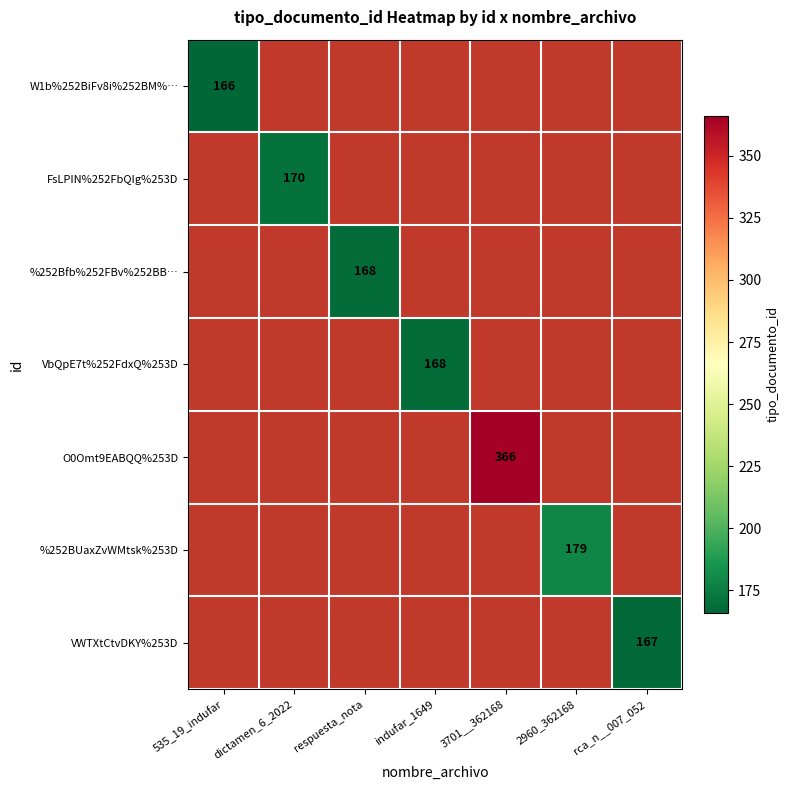

Is it true that O0Omt9EABQQ%253D equals 120 at 3701__362168?

False